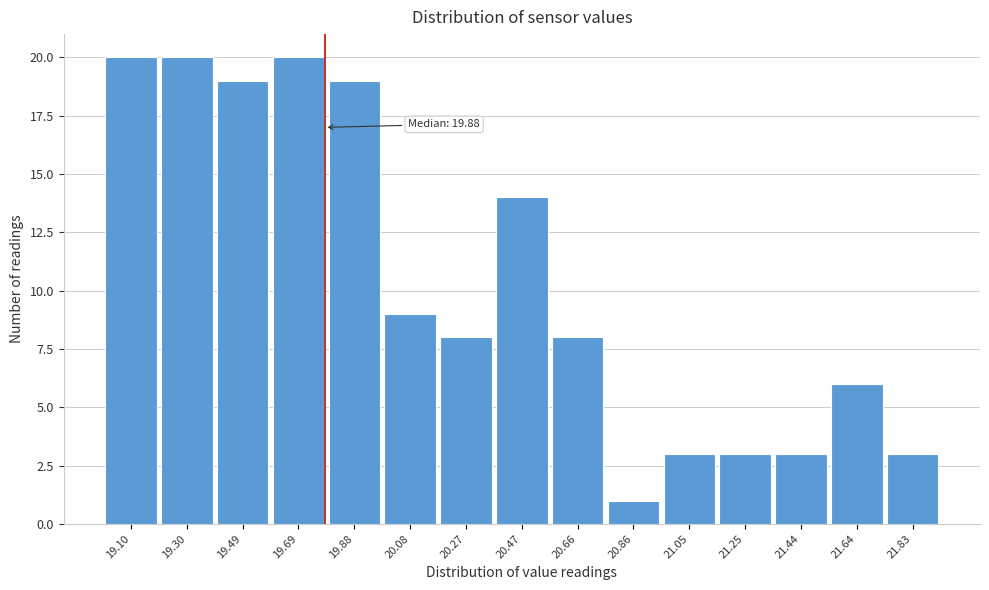

Reading left to right, what are all the values shown in this chart?

20	20	19	20	19	9	8	14	8	1	3	3	3	6	3